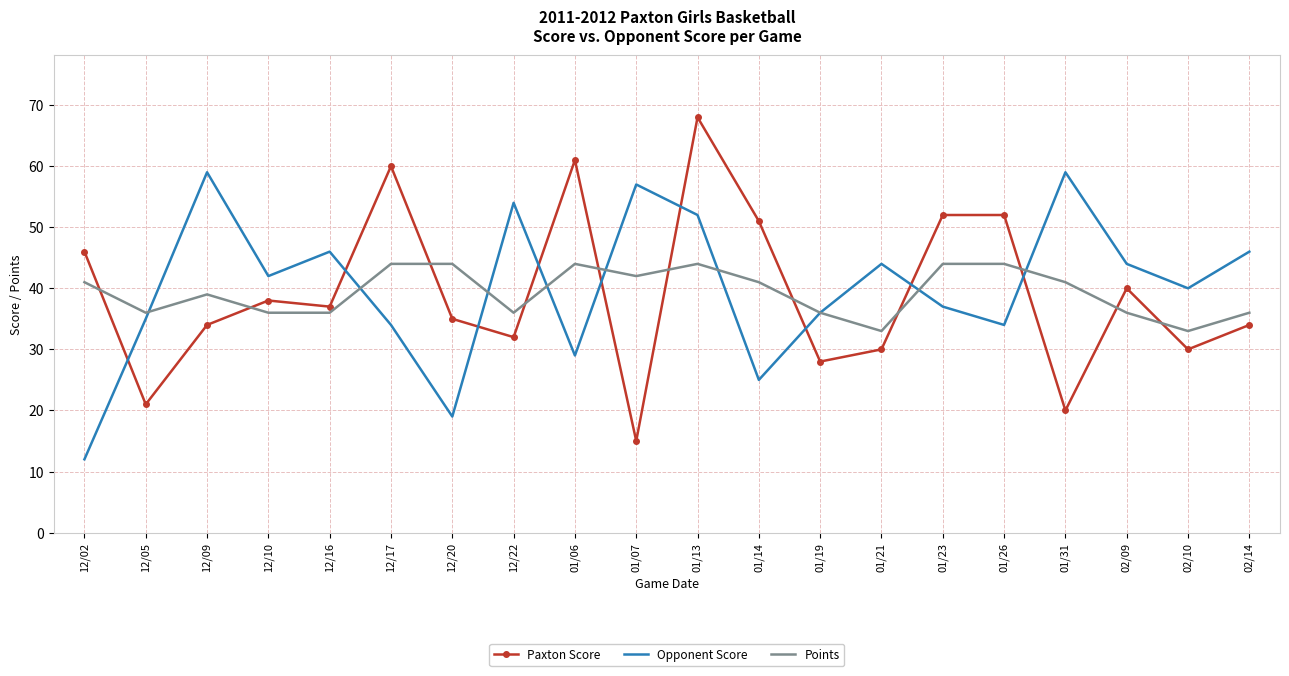

Where is the first local minimum for Opponent Score?

12/10